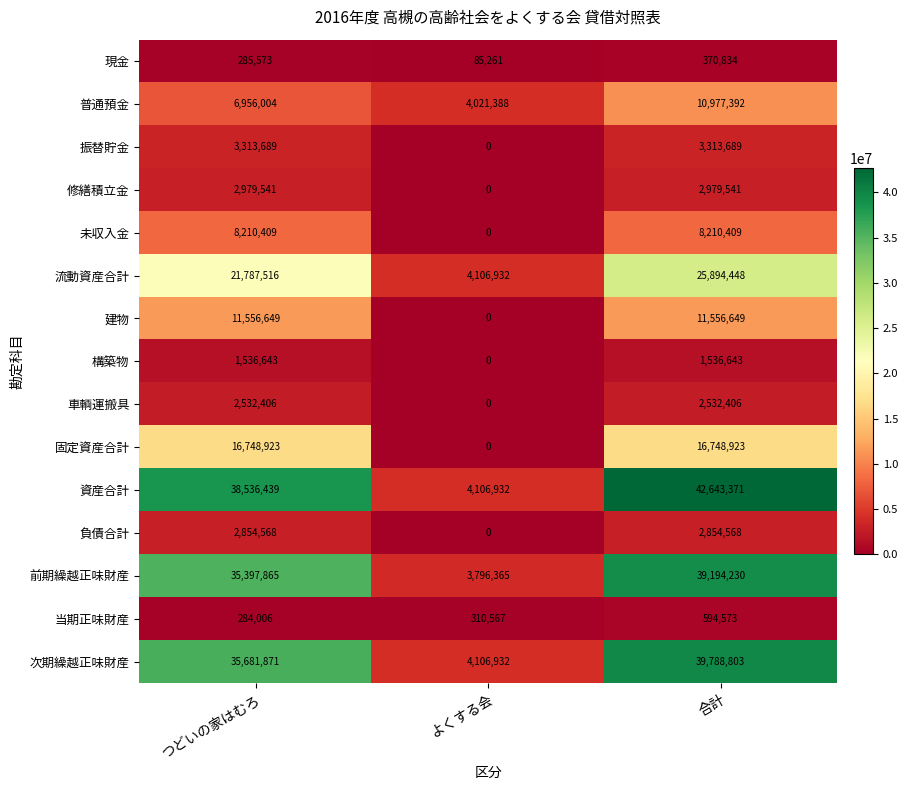

How many 構築物 values are between 0 and 1536643?

3